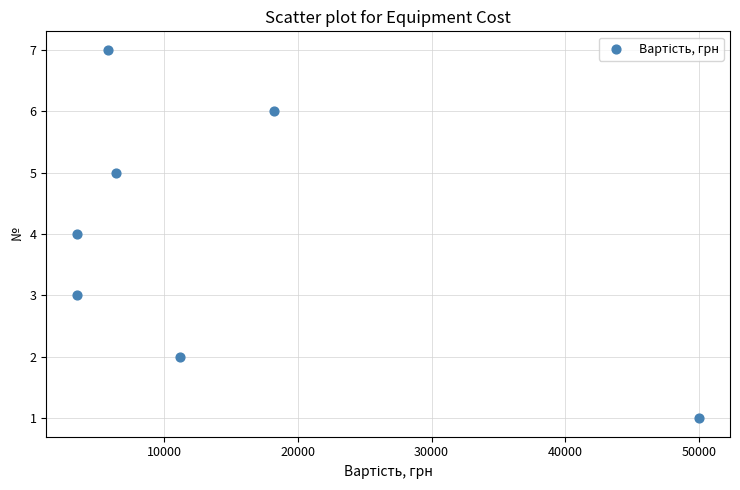

What is the average X value?

14086